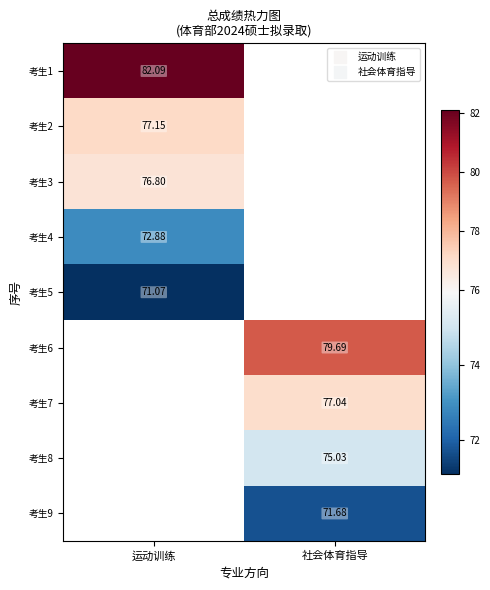

Which label corresponds to the largest value in the chart?

运动训练